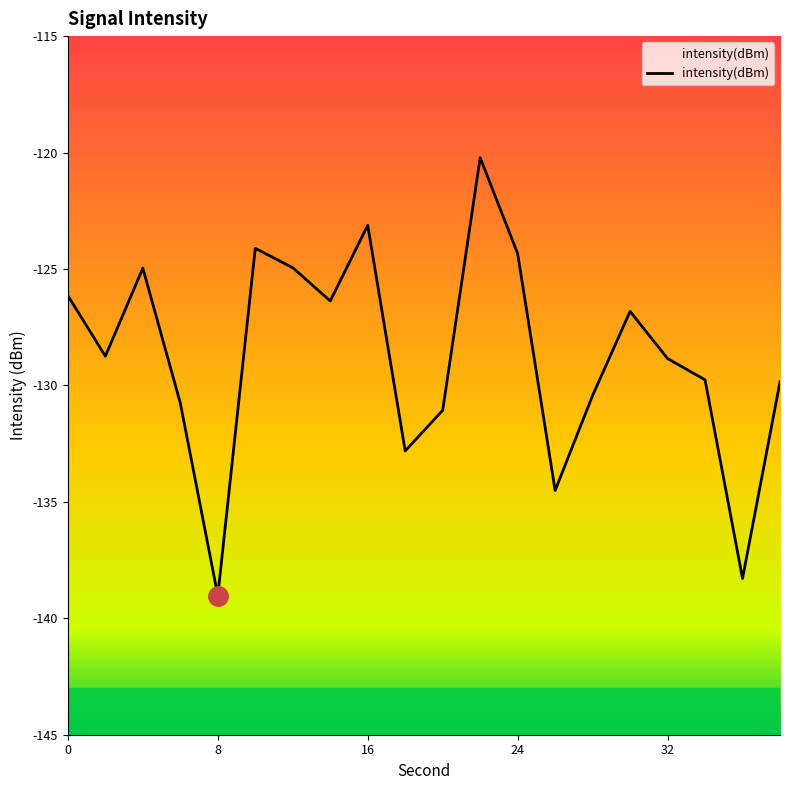

Which label corresponds to the smallest value in the chart?

8